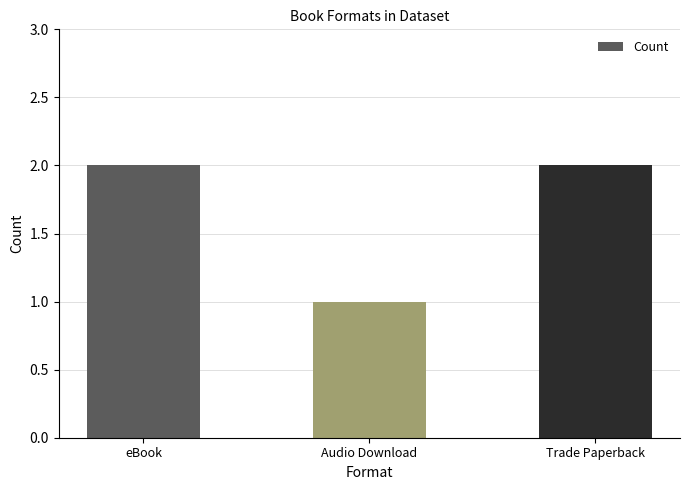

What is the greatest value displayed?

2